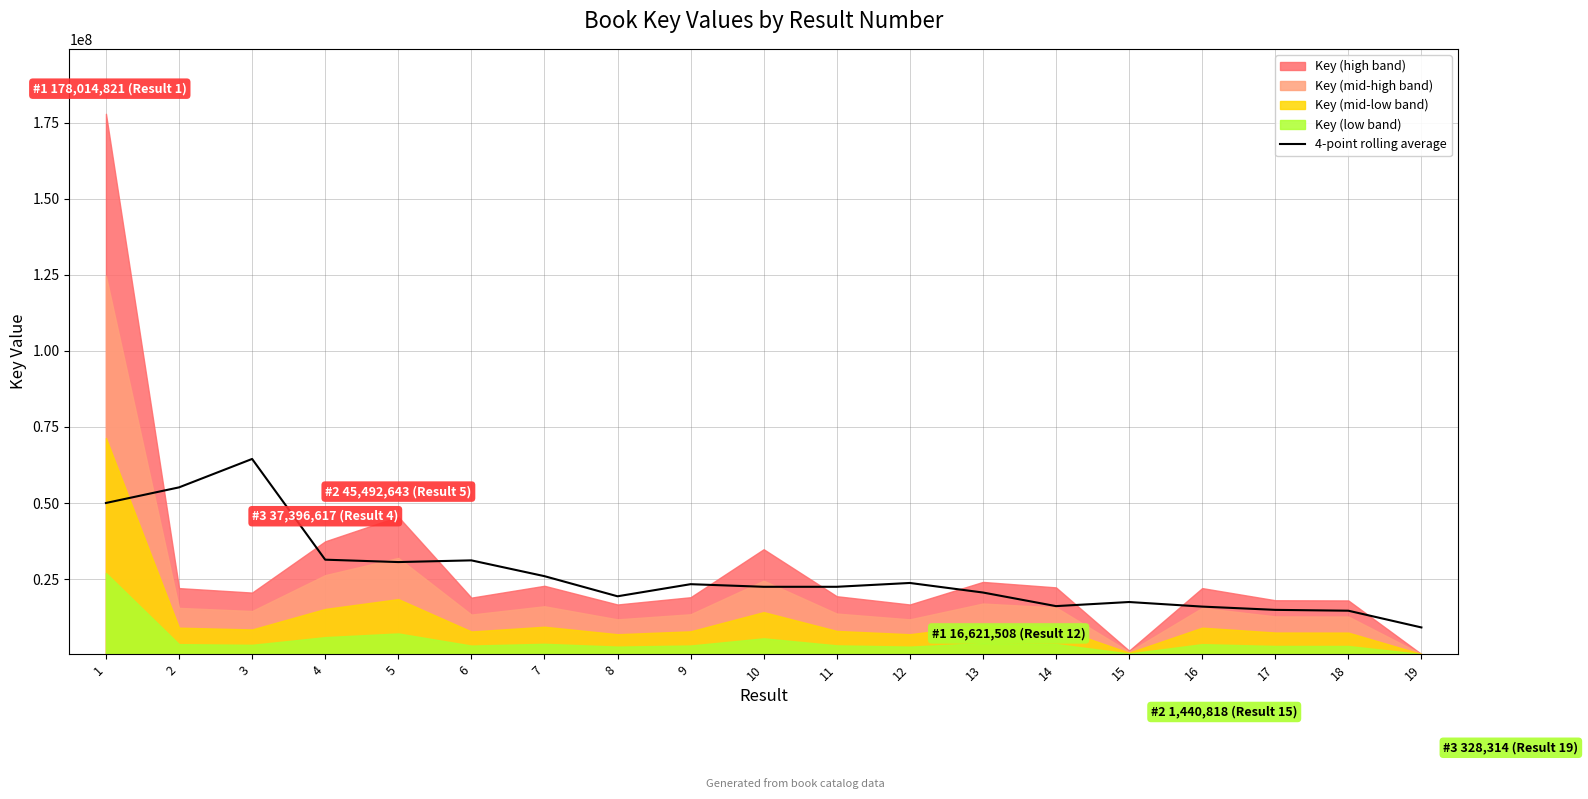

Where is the first local maximum?

3